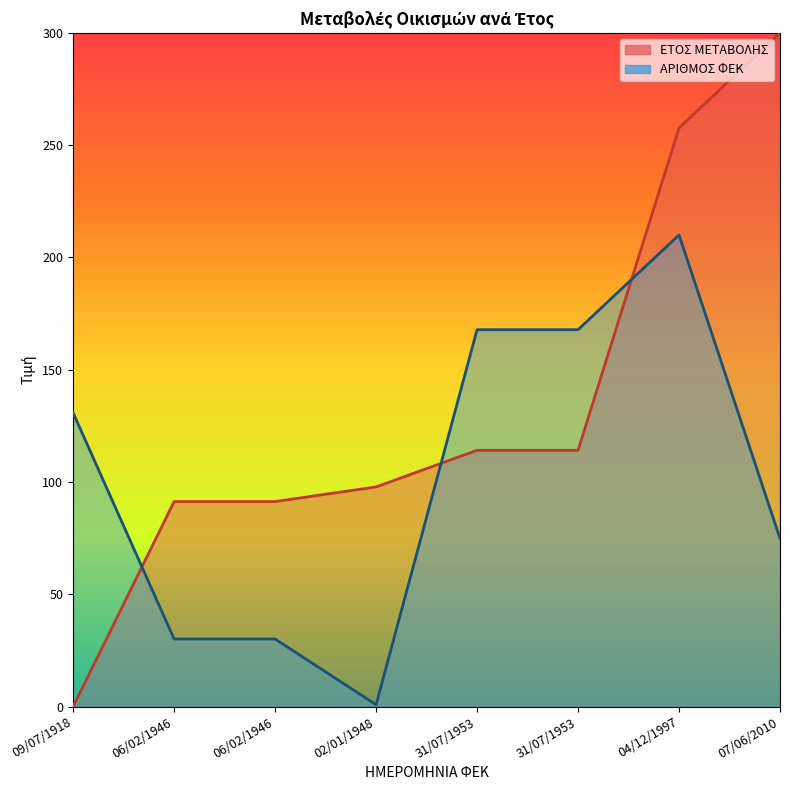

Reading left to right, transcribe all the data shown in this chart.

ΕΤΟΣ ΜΕΤΑΒΟΛΗΣ: 09/07/1918=0.0	06/02/1946=91.3	06/02/1946=91.3	02/01/1948=97.8	31/07/1953=114.1	31/07/1953=114.1	04/12/1997=257.6	07/06/2010=300.0
ΑΡΙΘΜΟΣ ΦΕΚ: 09/07/1918=130.8	06/02/1946=30.1	06/02/1946=30.1	02/01/1948=0.9	31/07/1953=167.8	31/07/1953=167.8	04/12/1997=210.0	07/06/2010=74.9